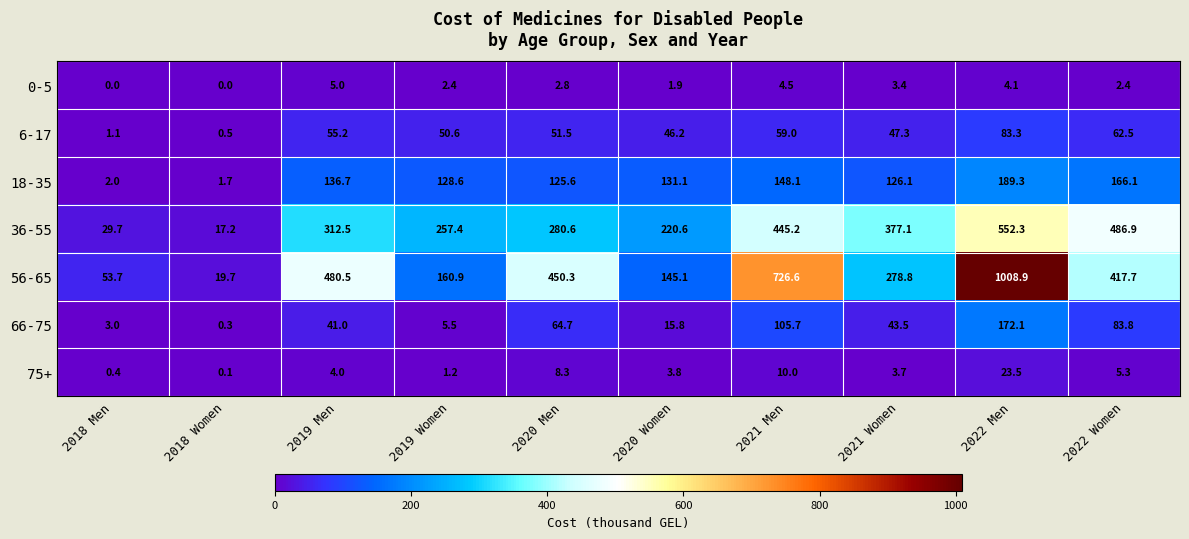

What is the highest value of the 6-17 series?

83.3